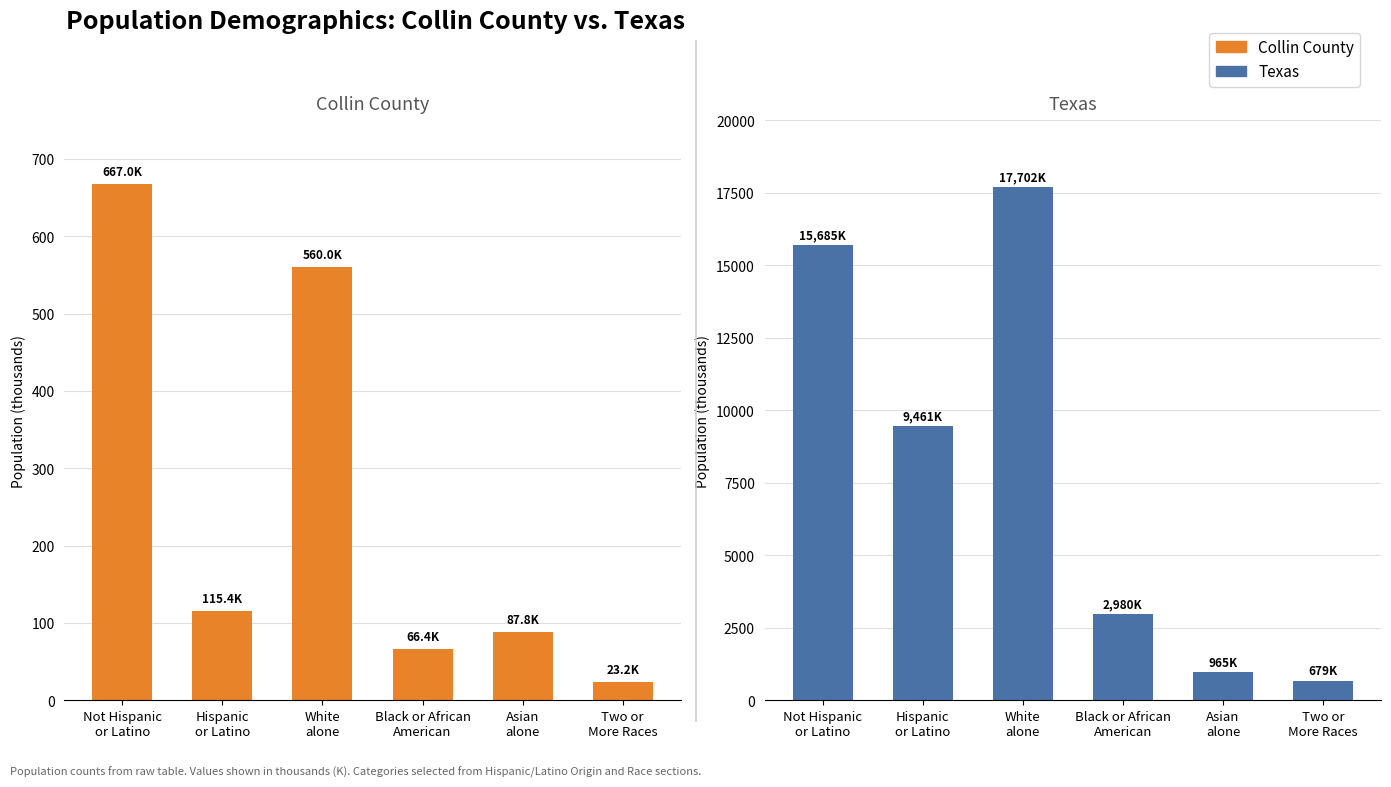

Reading left to right, what are all the values shown in this chart?

Collin County: 667.0	115.4	560.0	66.4	87.8	23.2
Texas: 15684.6	9460.9	17701.6	2979.6	964.6	679.0